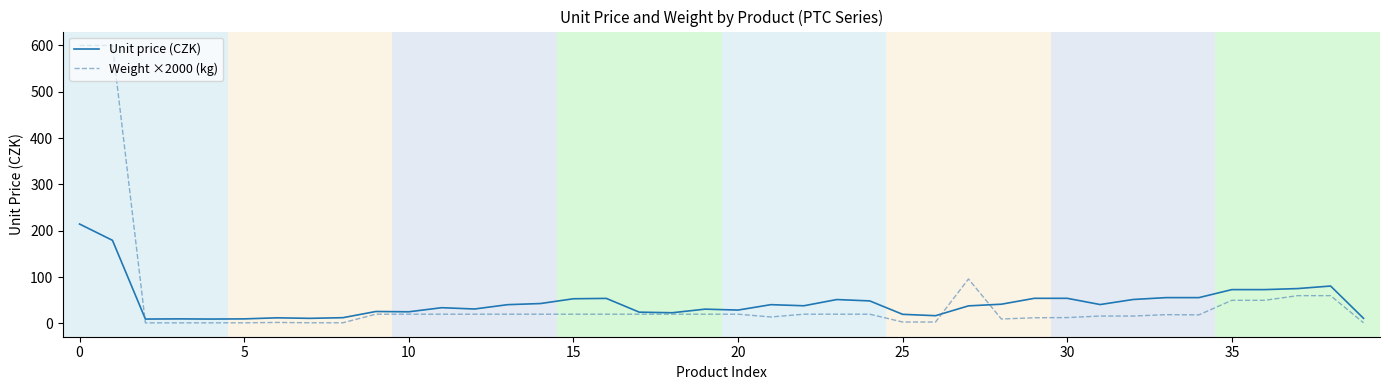

List the series in order of their peak value, lowest first.

Unit price (CZK), Weight ×2000 (kg)